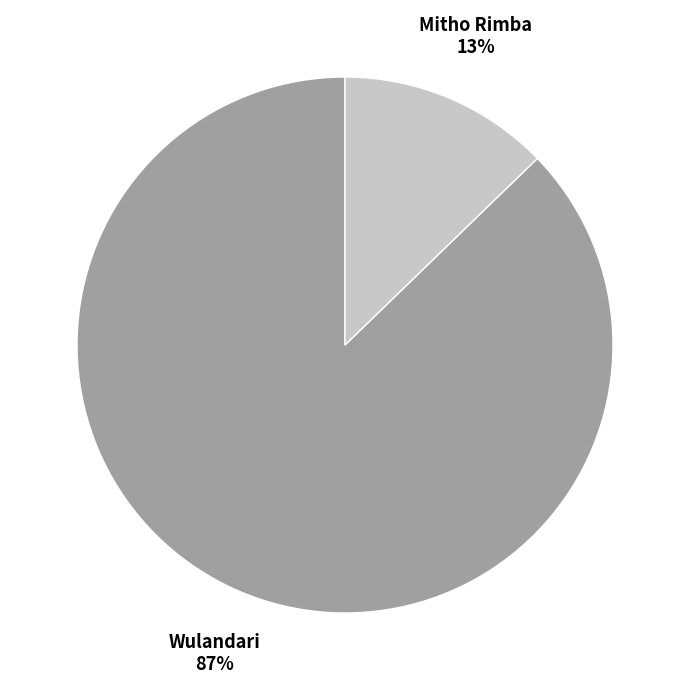

How many segments does this pie chart have?

2